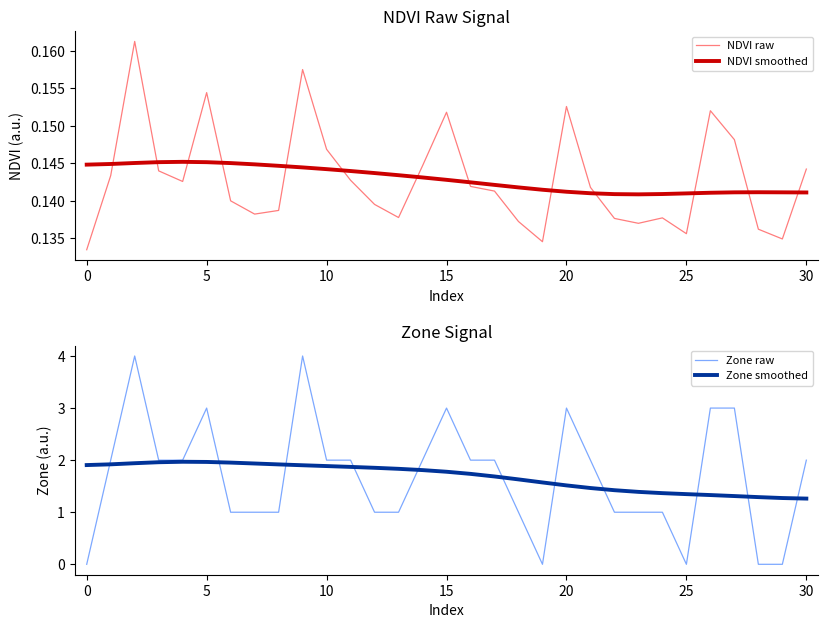

Which series ends up on top after the final intersection of NDVI raw and NDVI smoothed?

NDVI raw